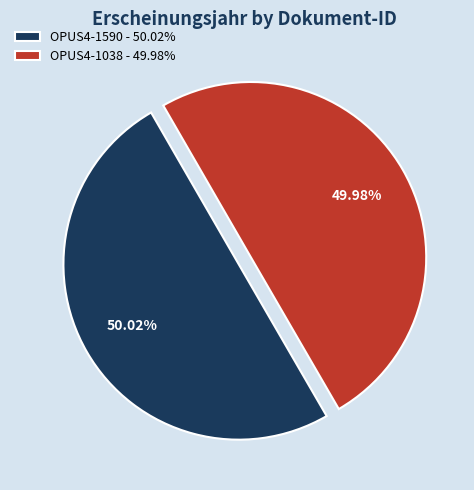

To the nearest percent, what portion does OPUS4-1590 represent?

50%